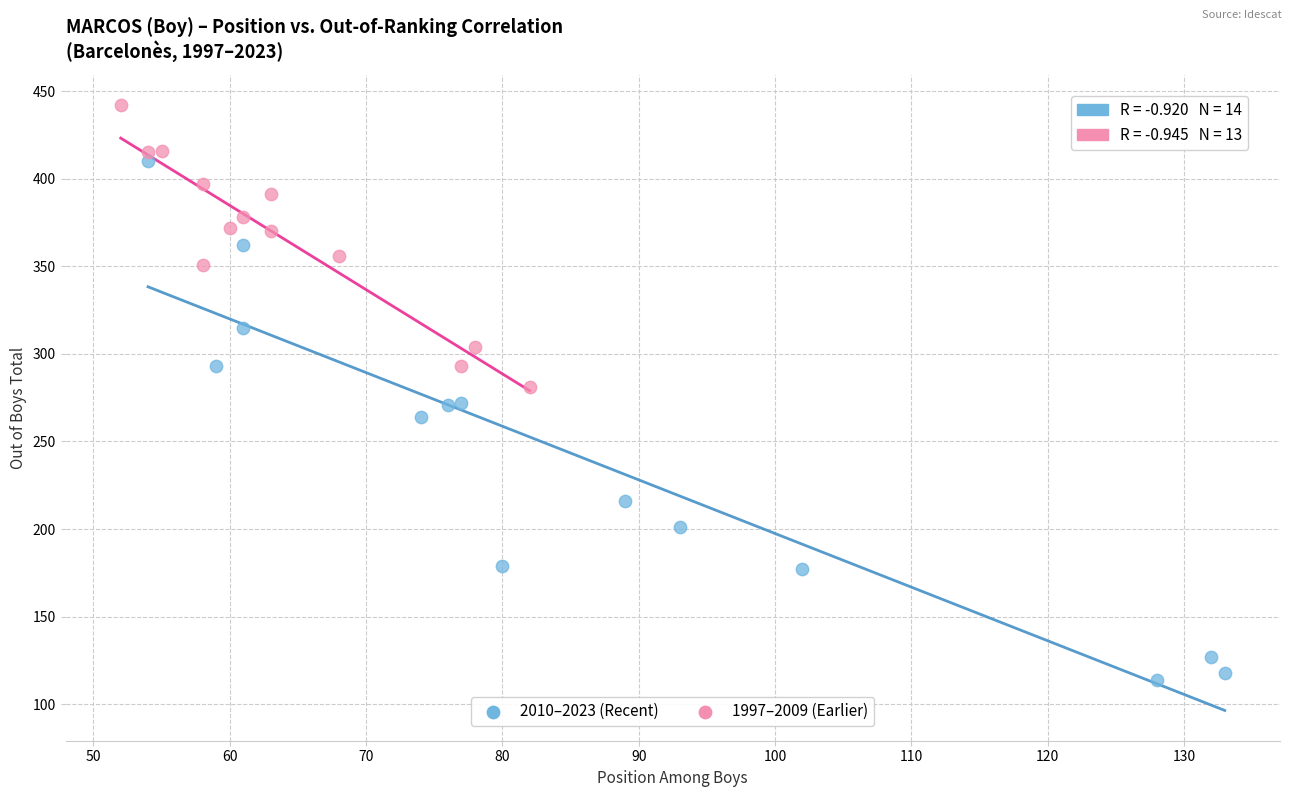

Which series contains the highest Y value?

1997–2009 (Earlier)